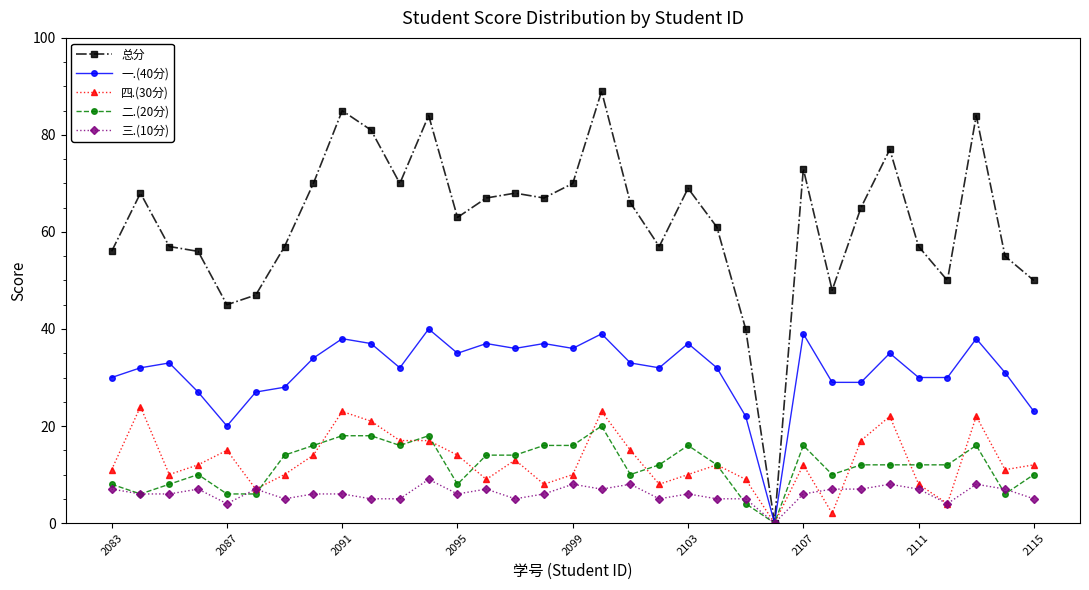

Which series has the largest total across all categories?

总分